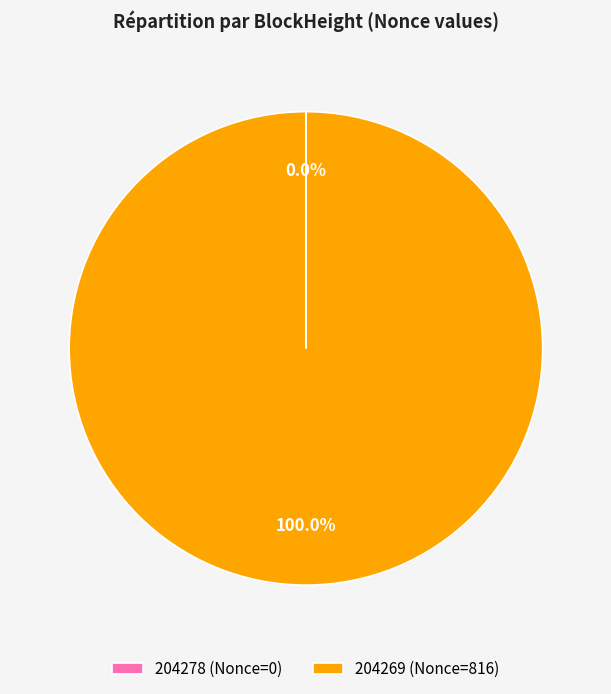

What is the change in value from 204278 to 204269?

+816